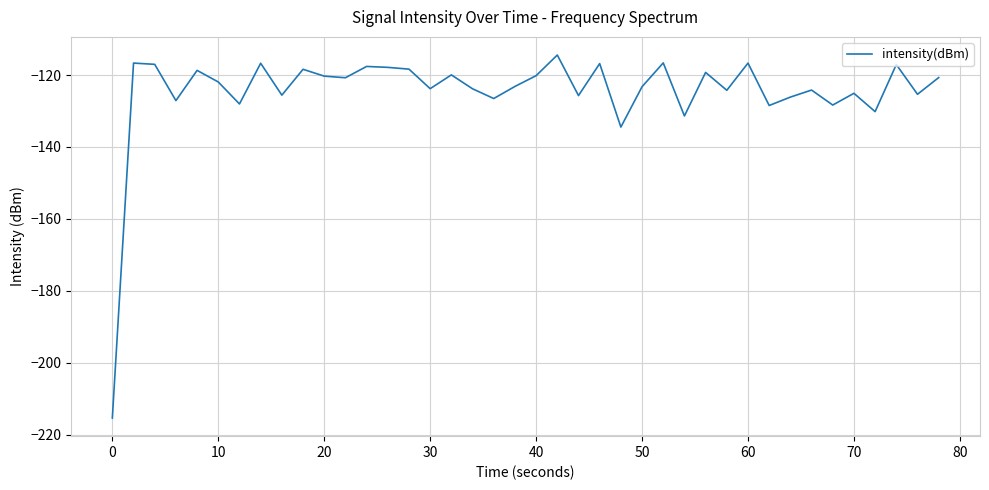

What is the smallest value displayed?

-215.4